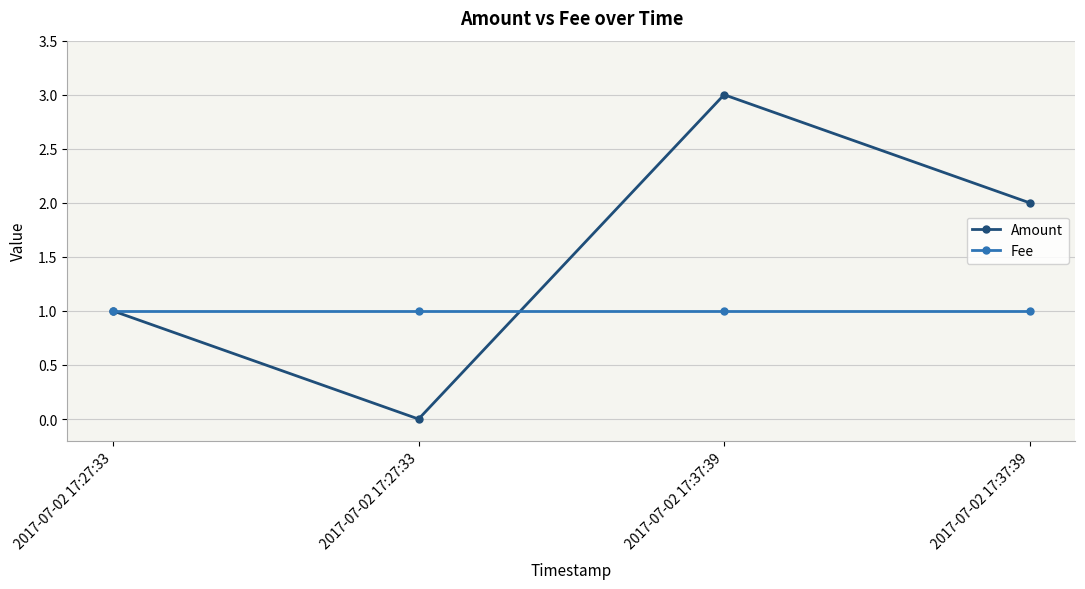

What is the value of the Fee point at the 4th from the left?

1